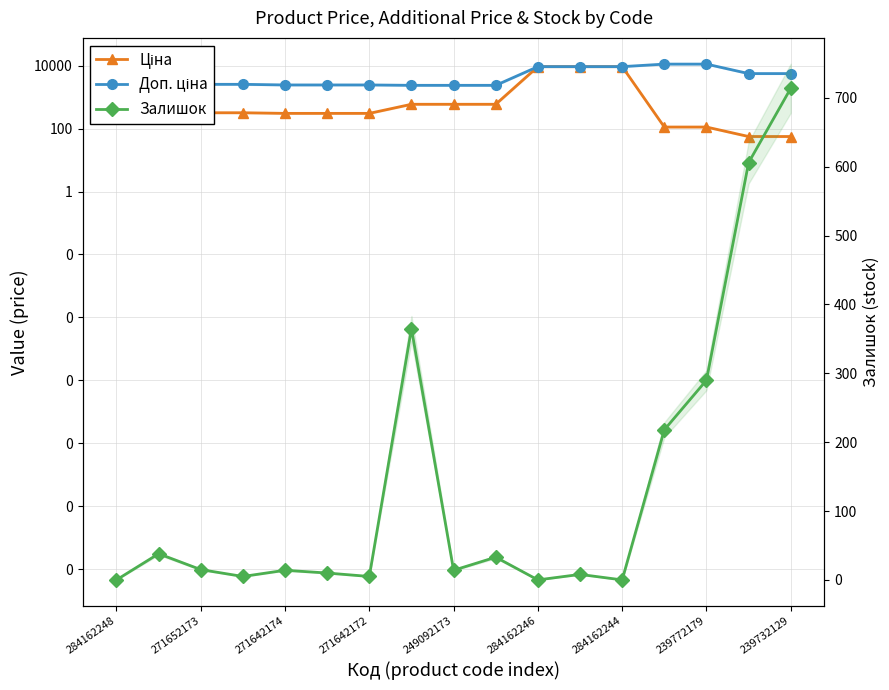

True or false: Ціна has more than 1 interior local peaks.

False